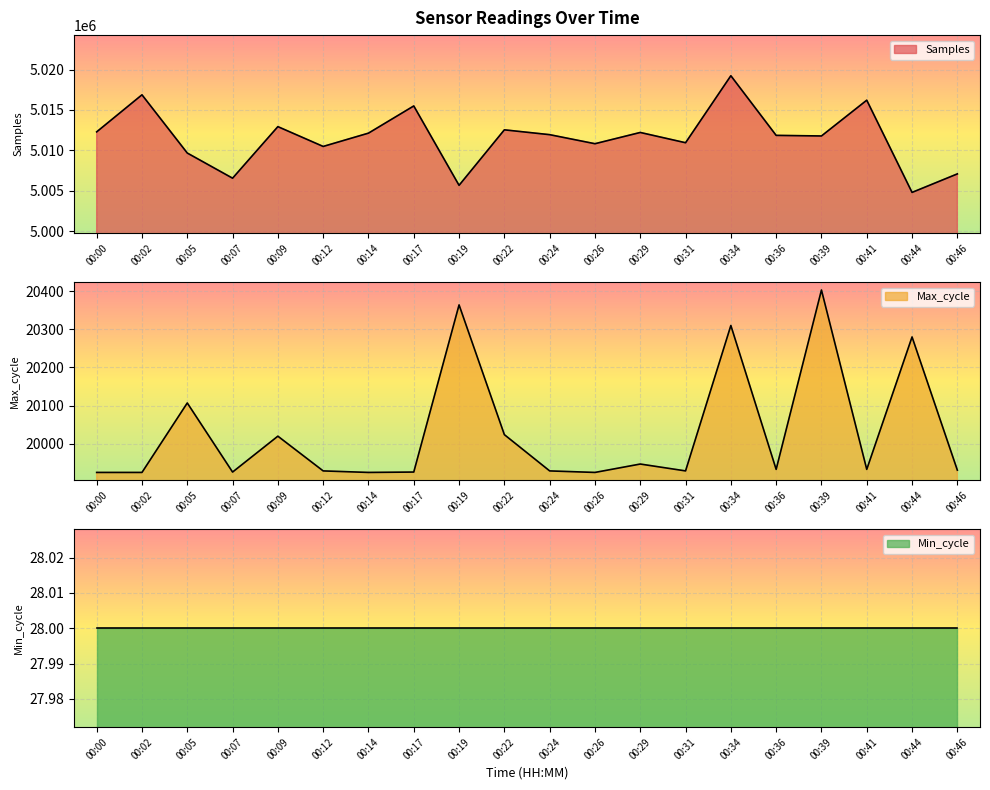

How many data points in Max_cycle are less than 19933?

10